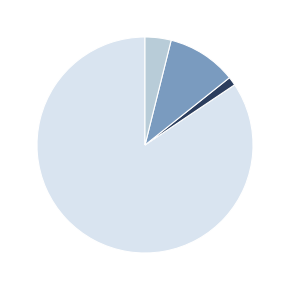

How many segments does this pie chart have?

4